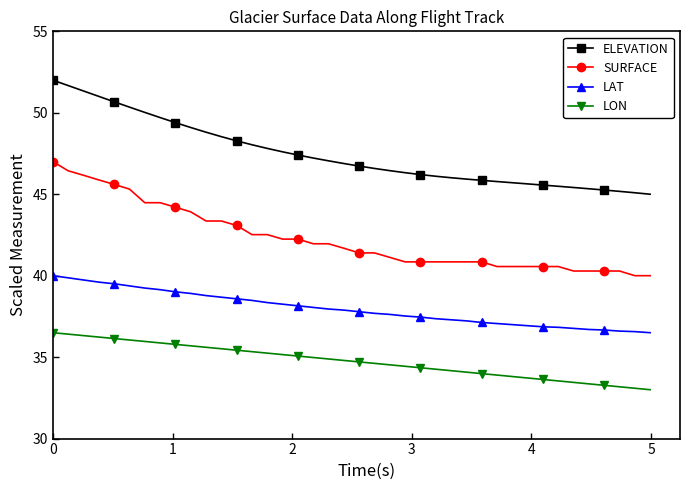

True or false: LAT and ELEVATION cross at least once.

False